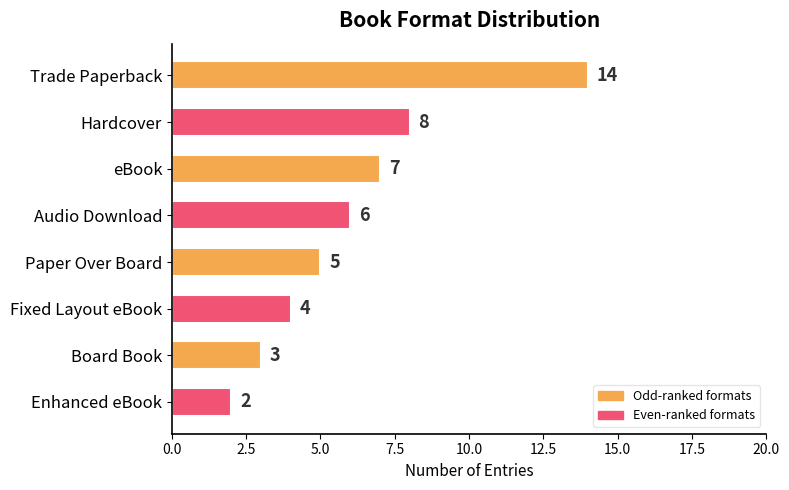

Which has a higher value, Audio Download or Trade Paperback?

Trade Paperback